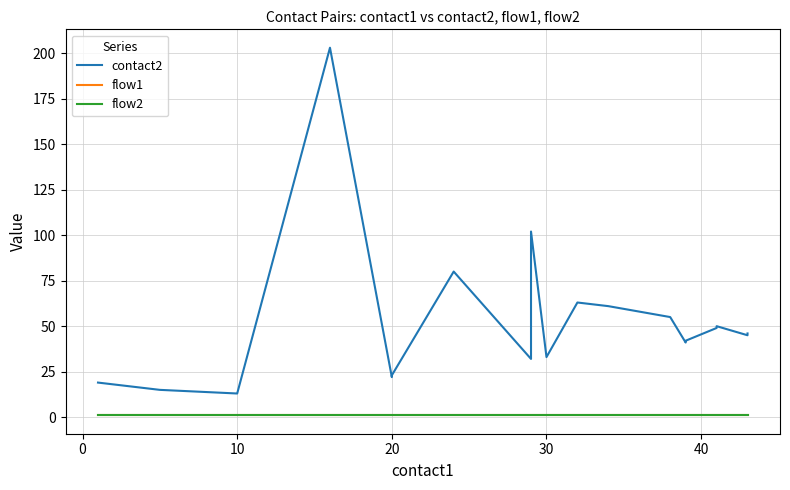

In contact2, how many points are higher than both neighbors (excluding endpoints)?

5